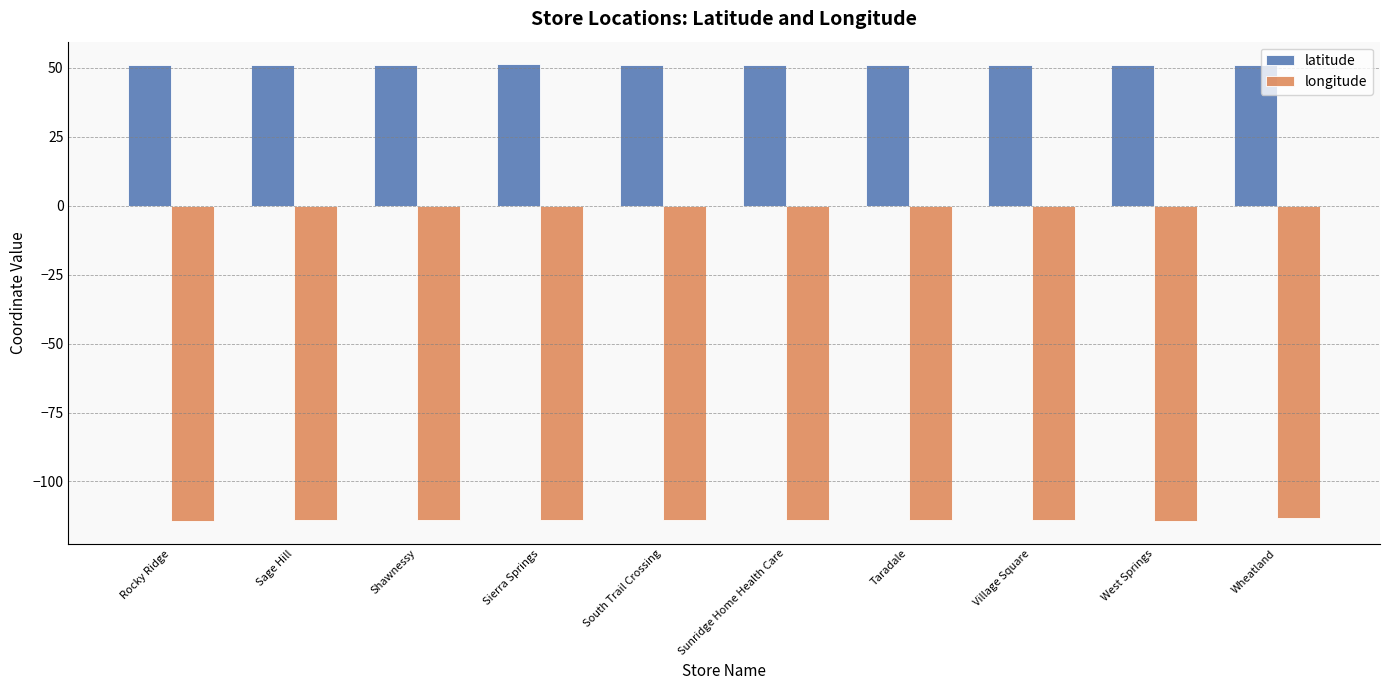

What is the total value across all series at South Trail Crossing?

-63.0